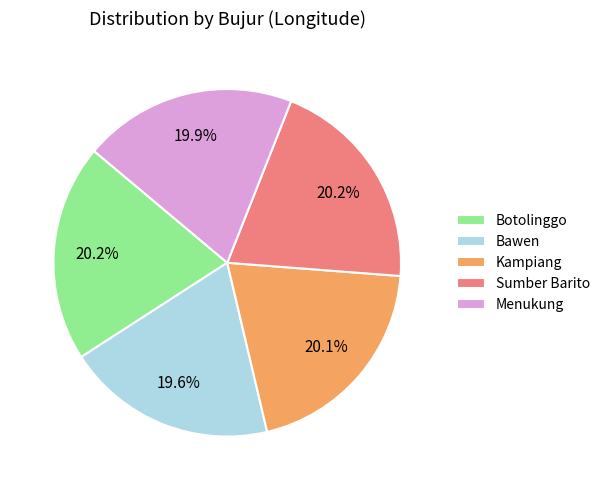

To the nearest percent, what is the difference between the largest and smallest slice percentages?

1%